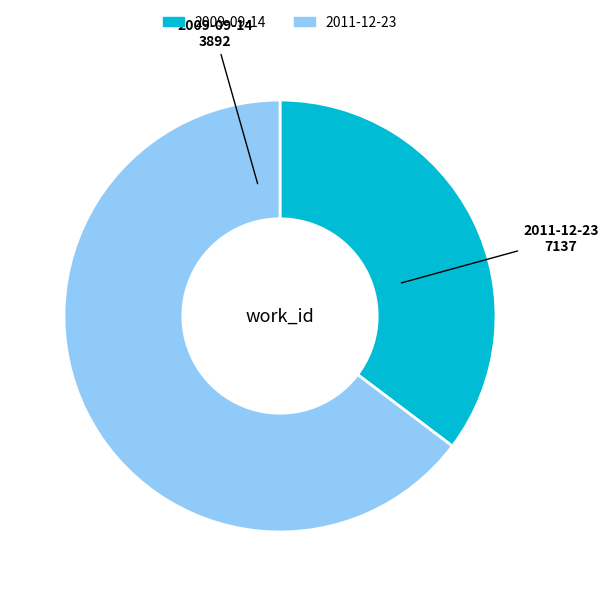

True or false: 2009-09-14 accounts for 49% of the total.

False